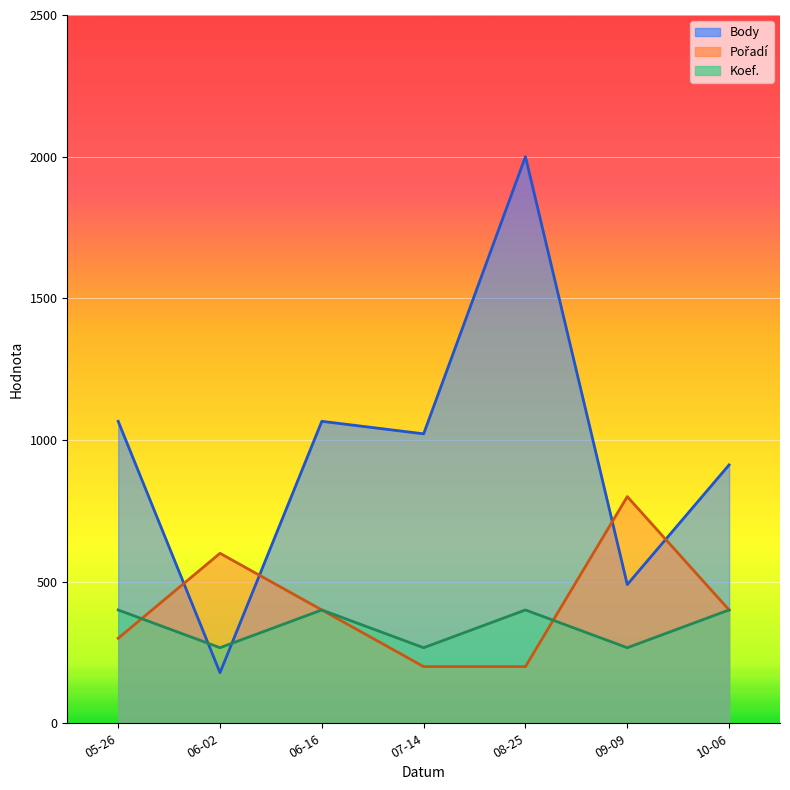

What is the difference between the maximum and second lowest values in the Pořadí line series?

600.0